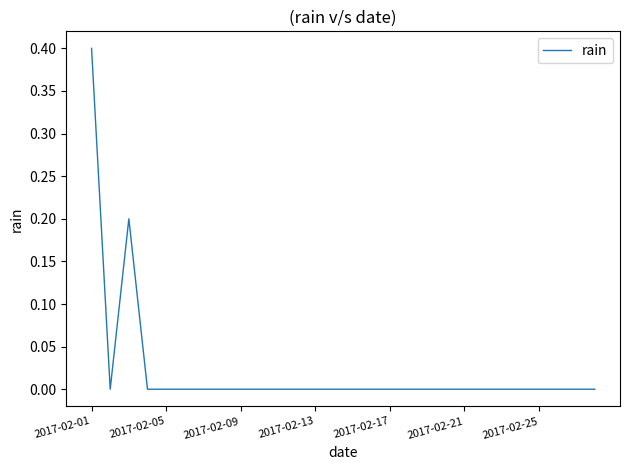

Reading left to right, what are all the values shown in this chart?

0.4	0.0	0.2	0.0	0.0	0.0	0.0	0.0	0.0	0.0	0.0	0.0	0.0	0.0	0.0	0.0	0.0	0.0	0.0	0.0	0.0	0.0	0.0	0.0	0.0	0.0	0.0	0.0